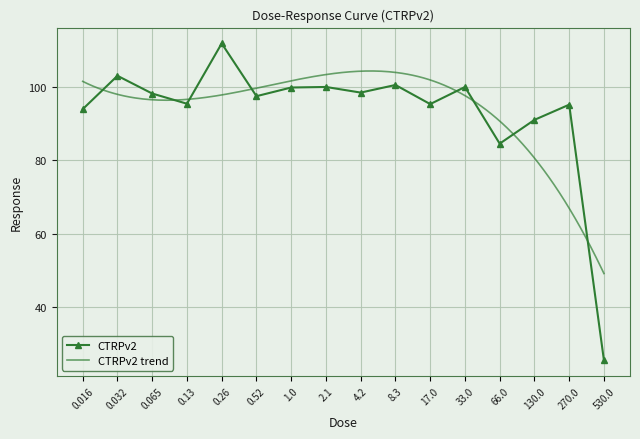

Is it true that the value at 0.52 is 97.5?

True